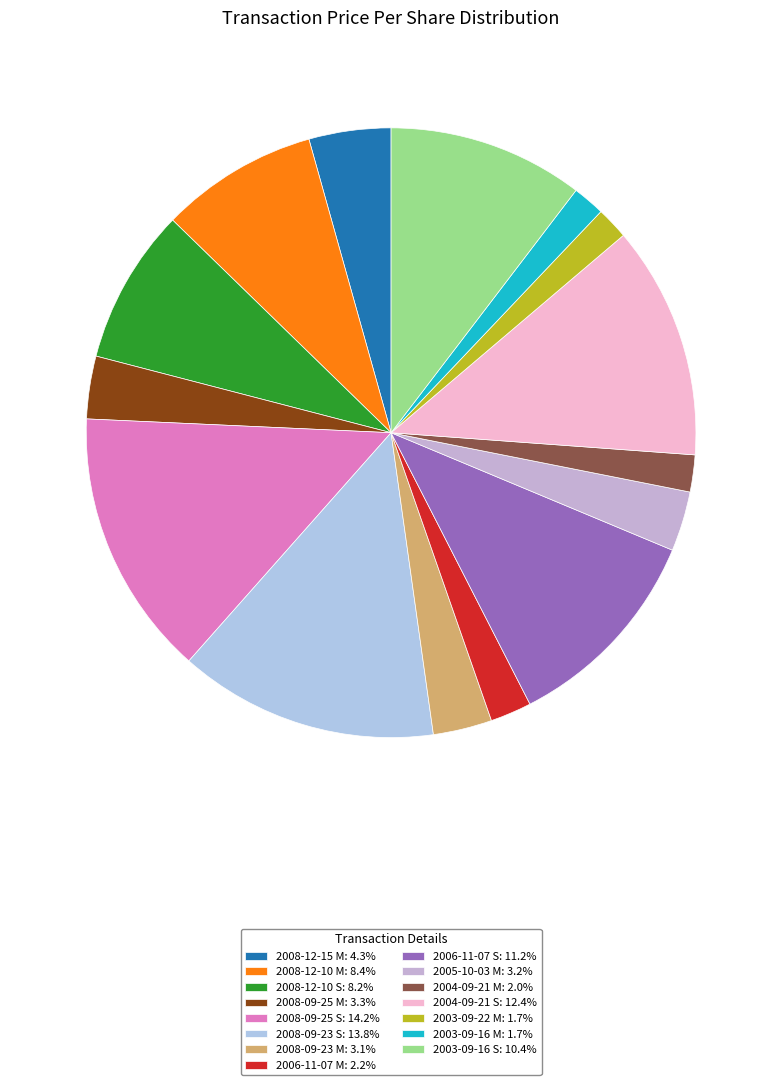

True or false: 2003-09-22 M accounts for 2% of the total.

True